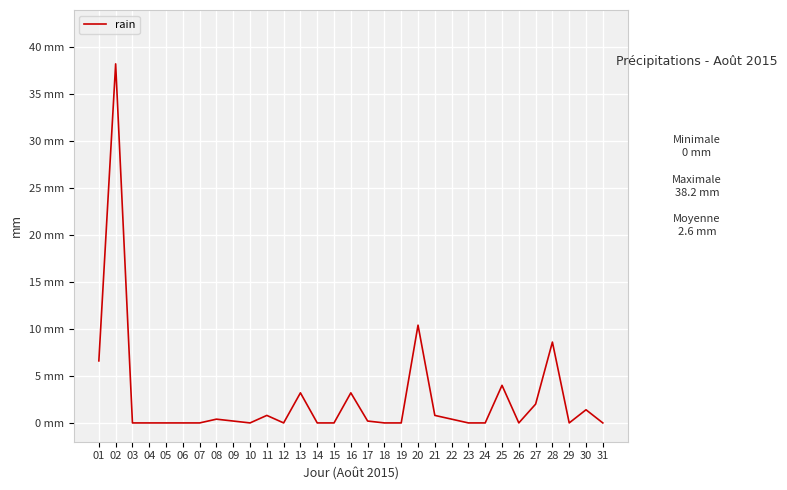

Does the chart have visible grid lines?

Yes